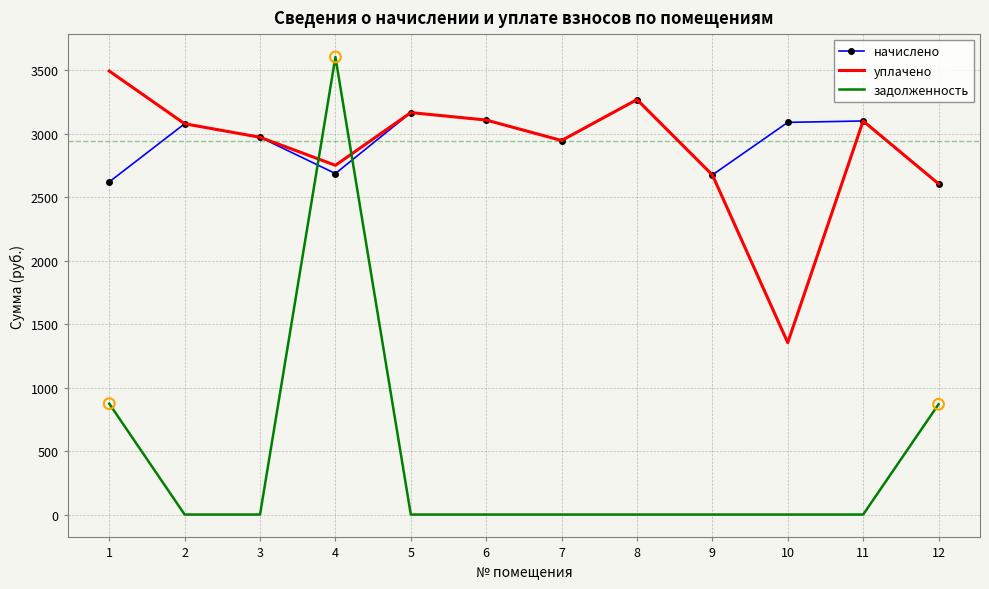

What are all the series names shown in the legend?

начислено, уплачено, задолженность